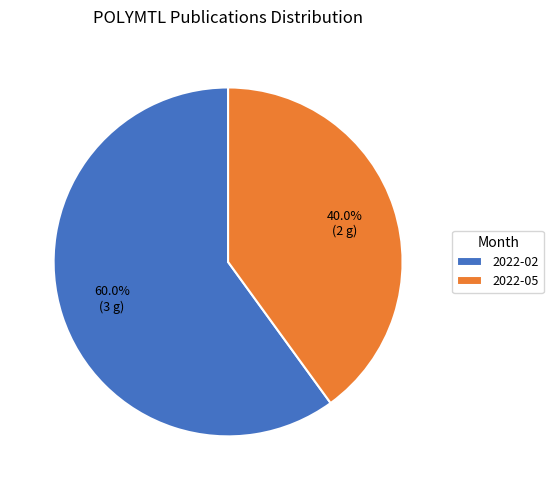

To the nearest percent, what is the difference between the largest and smallest slice percentages?

20%